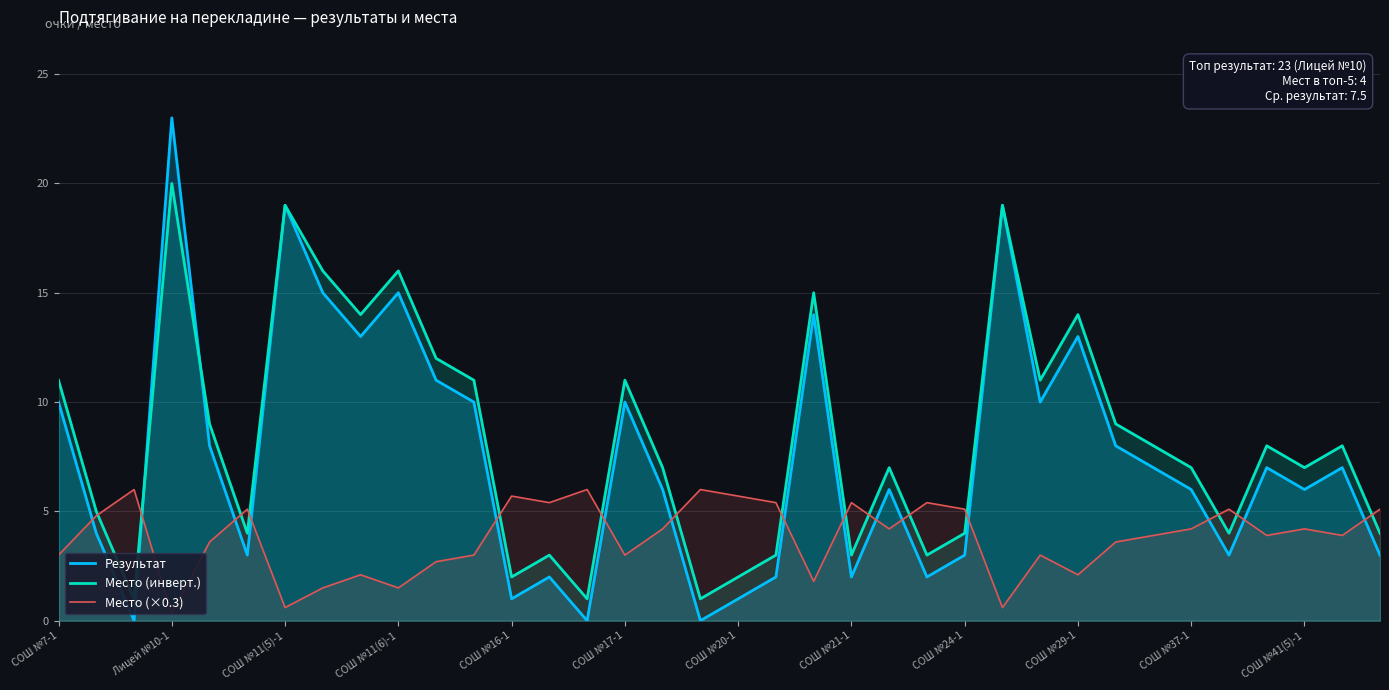

What is the approximate value of Место (×0.3) at 23?

5.4